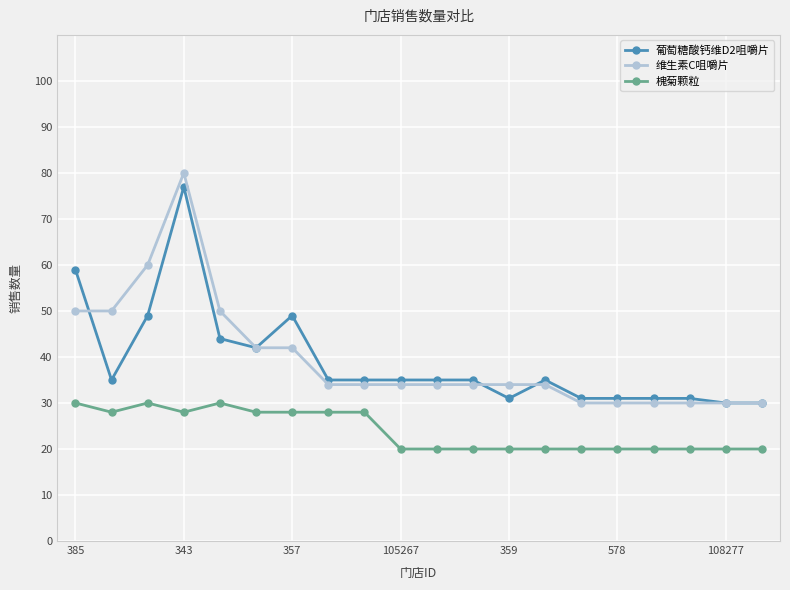

What is the difference between the second highest and minimum values in the 维生素C咀嚼片 series?

30